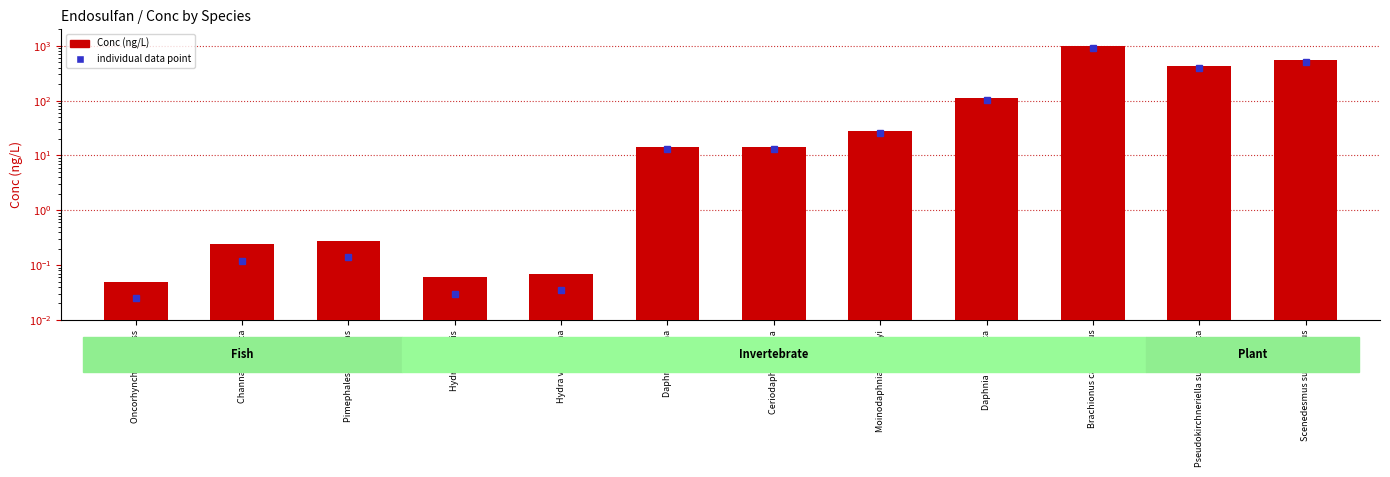

Which label corresponds to the largest value in the chart?

Brachionus calyciflorus